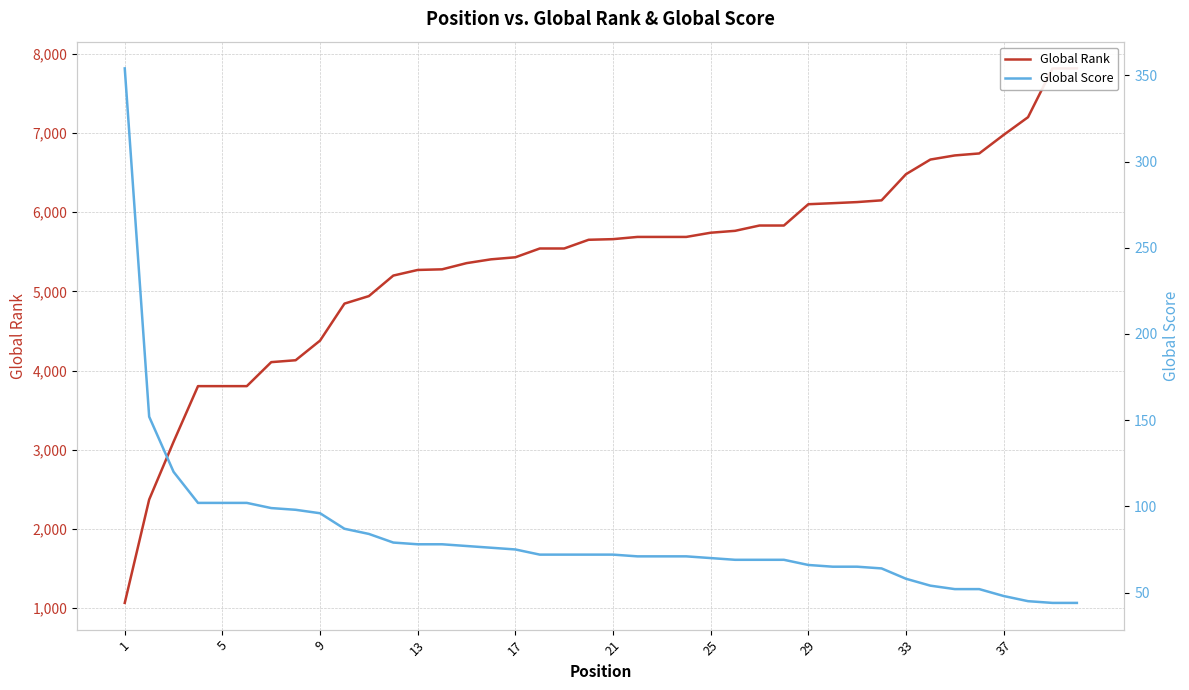

What are all the series names shown in the legend?

Global Rank, Global Score